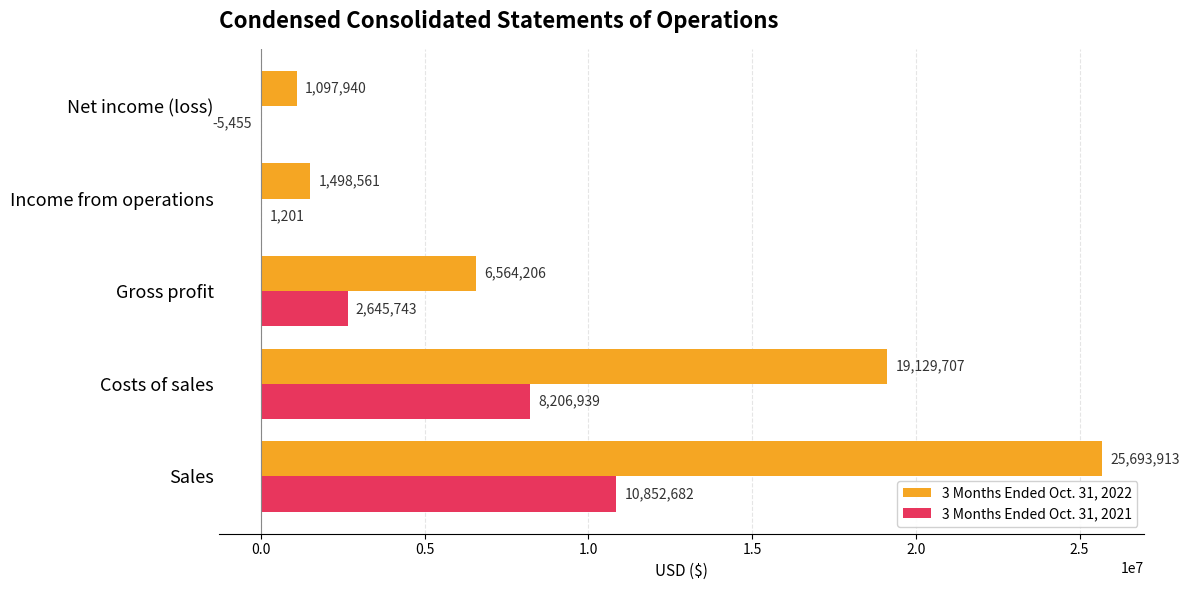

Is it true that 3 Months Ended Oct. 31, 2022 equals 19129707 at Costs of sales?

True